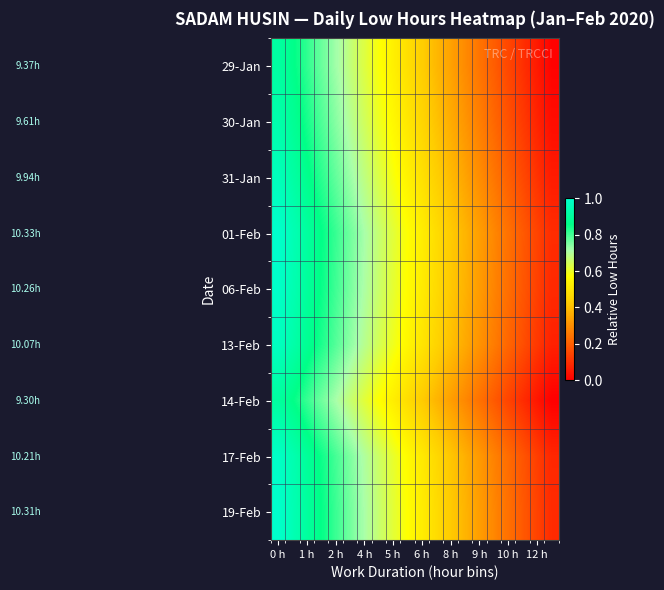

Count the number of data series in this chart.

9